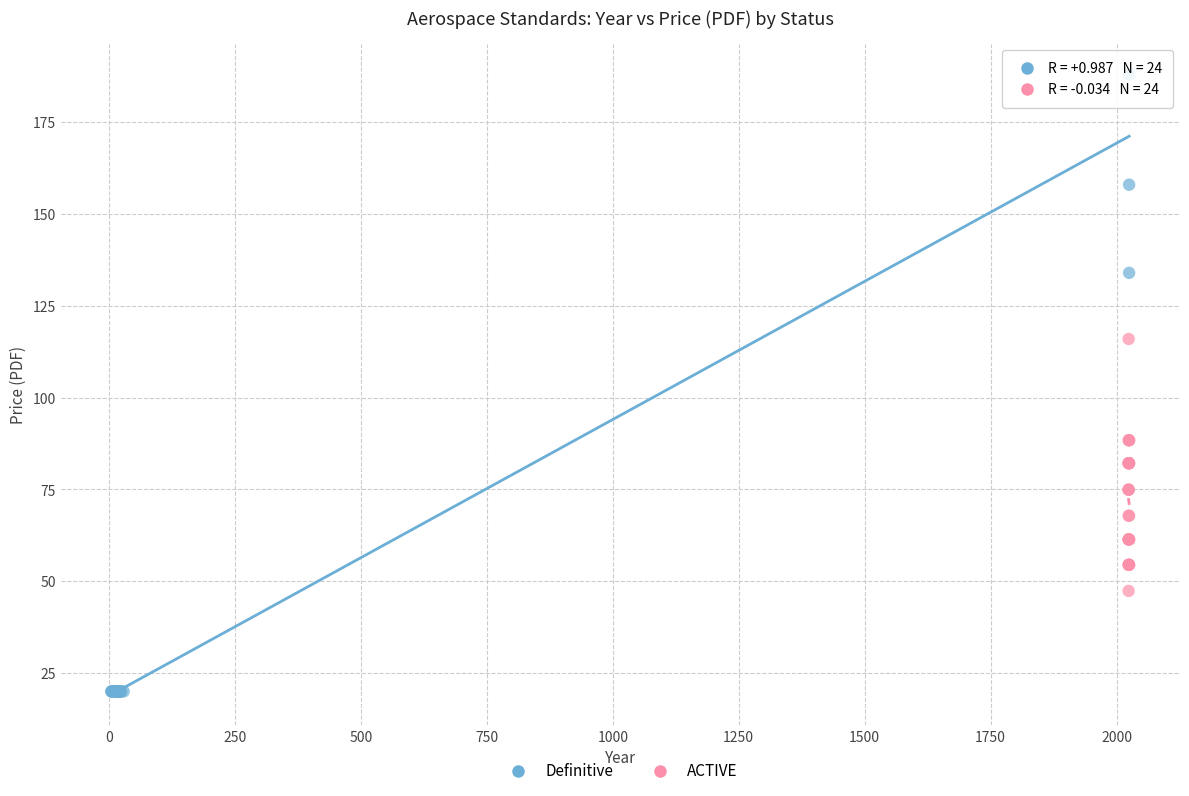

Which series has the largest Y range (max minus min)?

Definitive